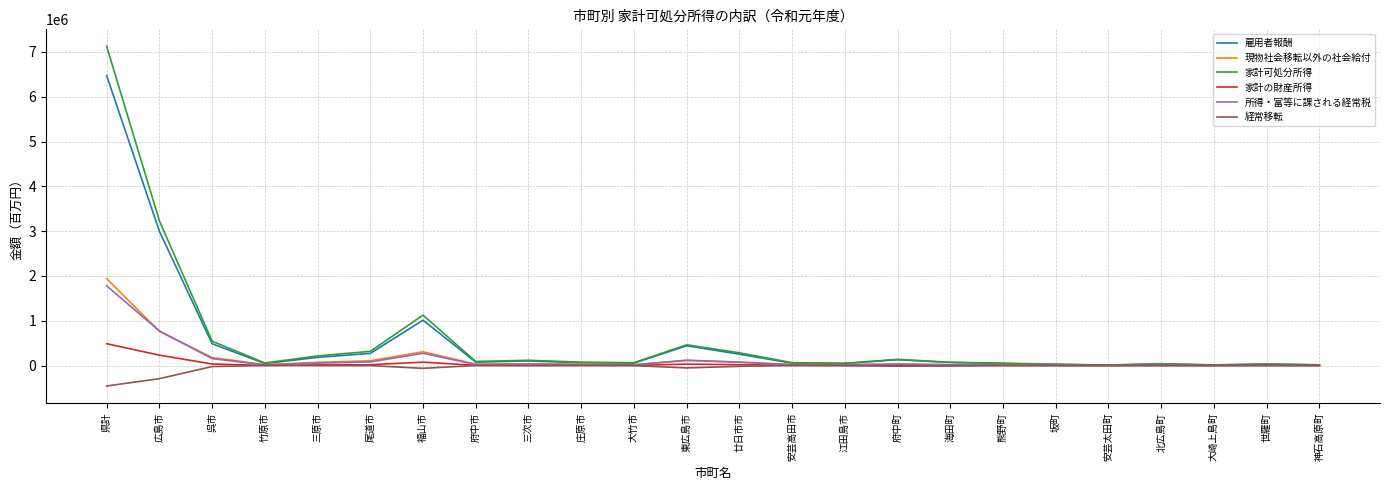

Is it true that 所得・富等に課される経常税 equals 8471 at 坂町?

True